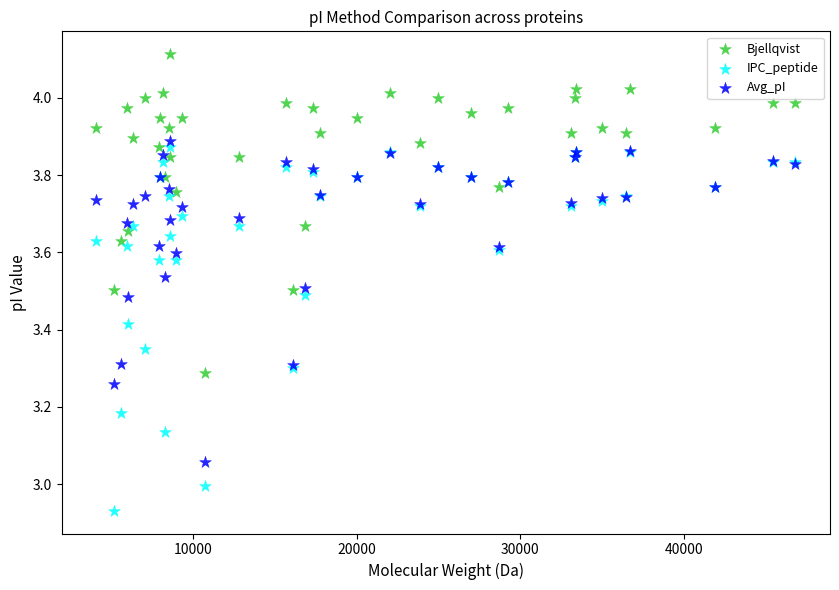

Which series reaches the maximum Y coordinate?

Bjellqvist